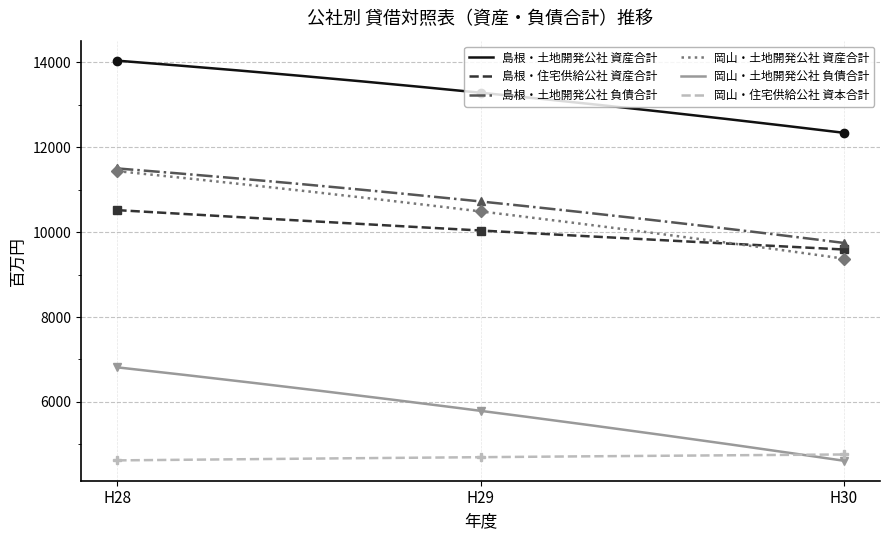

Does the chart have visible grid lines?

Yes